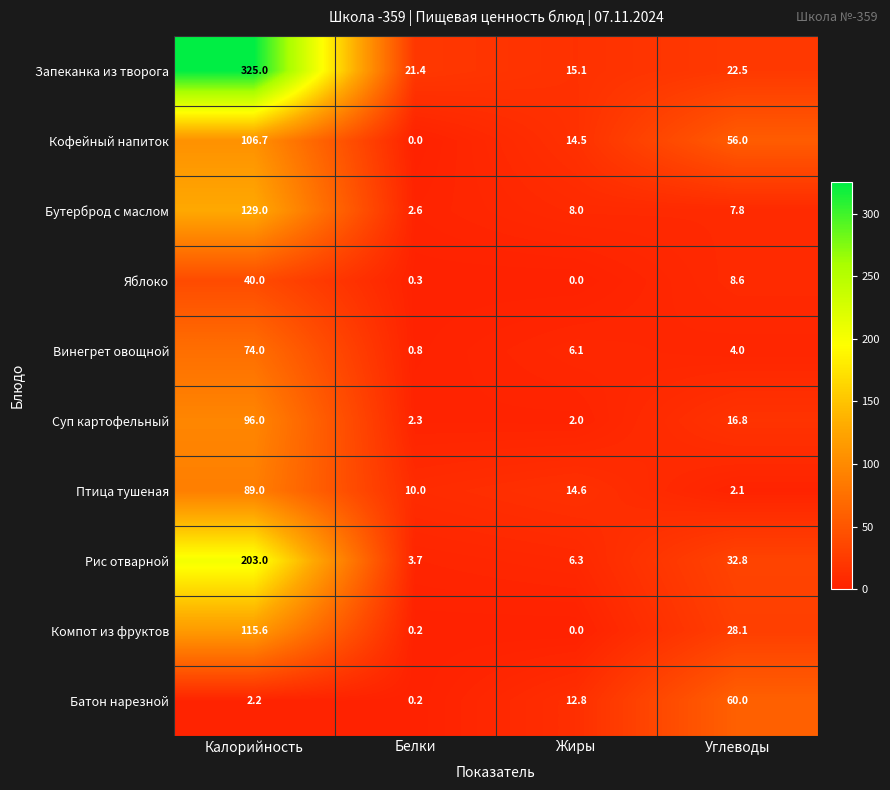

At how many categories does at least one series exceed 205?

1